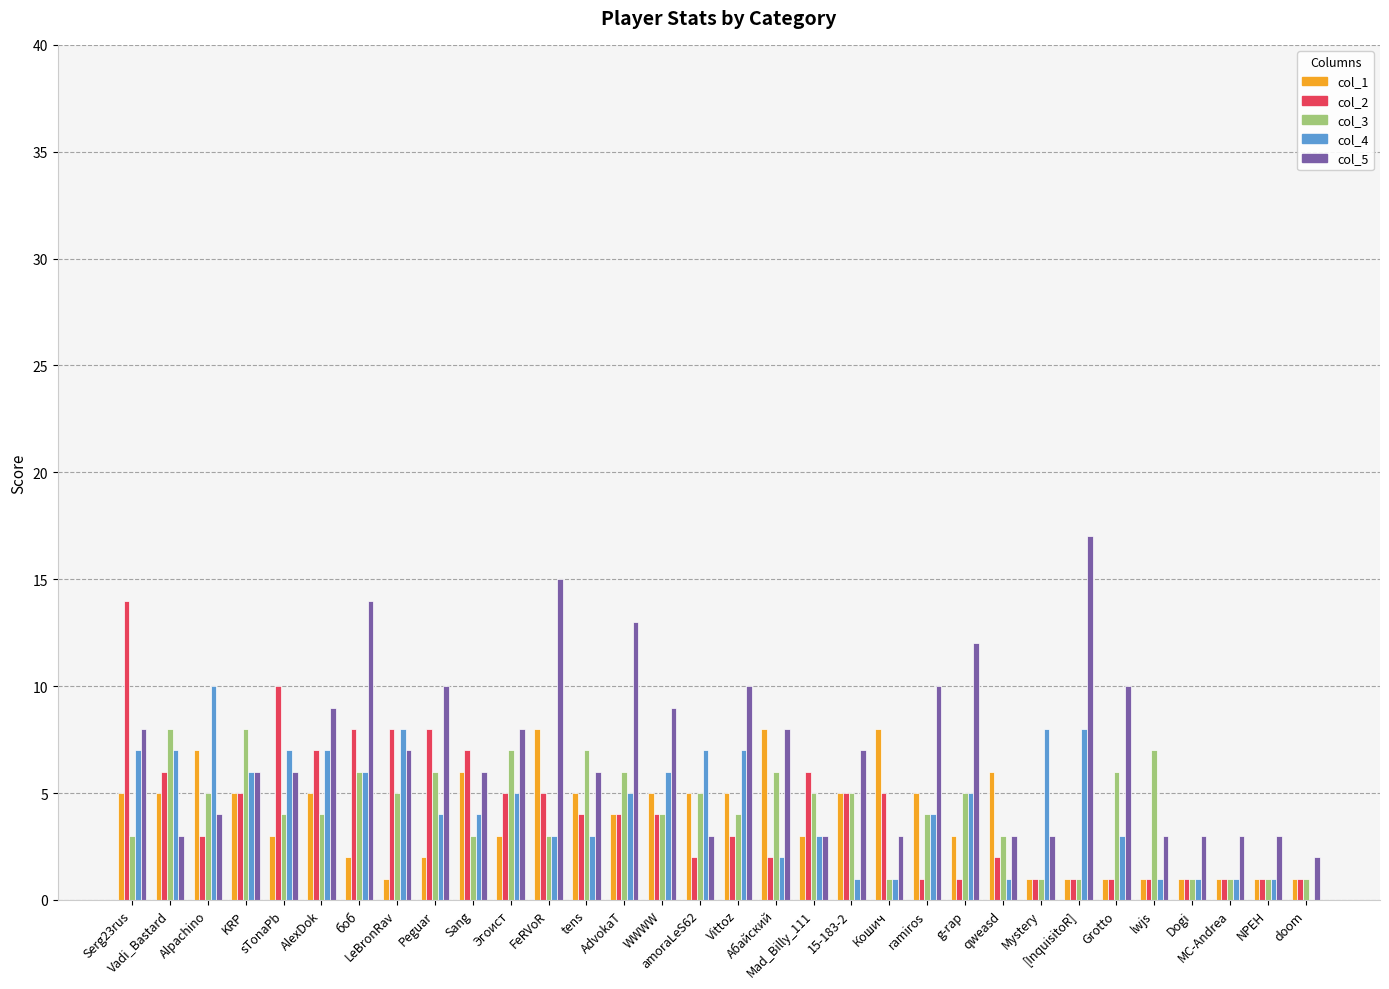

True or false: col_4 has a value of 7 at amoraLeS62.

True